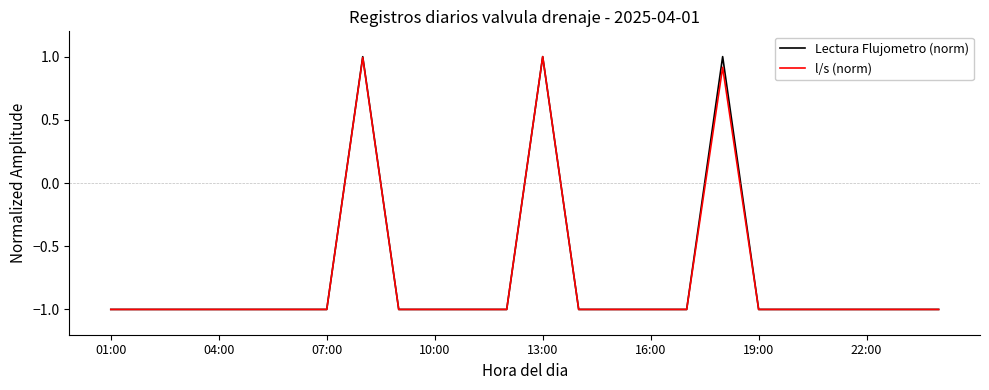

What is the maximum value shown in the chart?

1.0